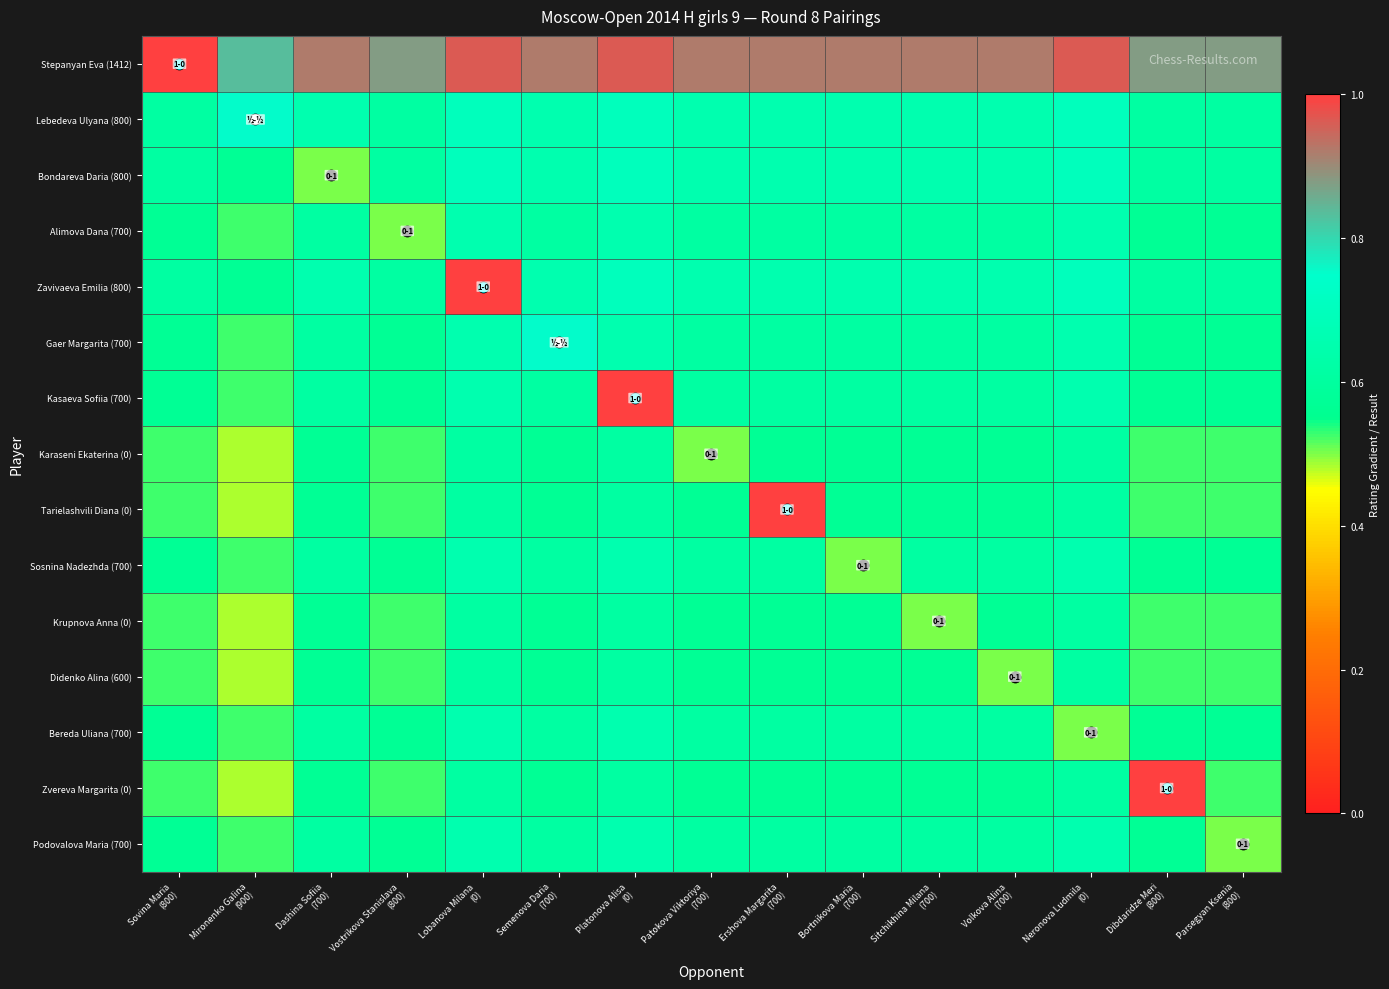

Rank the series at Patokova Viktoriya (700) from lowest to highest value.

Karaseni Ekaterina (0), Tarielashvili Diana (0), Krupnova Anna (0), Didenko Alina (600), Zvereva Margarita (0), Alimova Dana (700), Gaer Margarita (700), Kasaeva Sofiia (700), Sosnina Nadezhda (700), Bereda Uliana (700), Podovalova Maria (700), Lebedeva Ulyana (800), Bondareva Daria (800), Zavivaeva Emilia (800), Stepanyan Eva (1412)